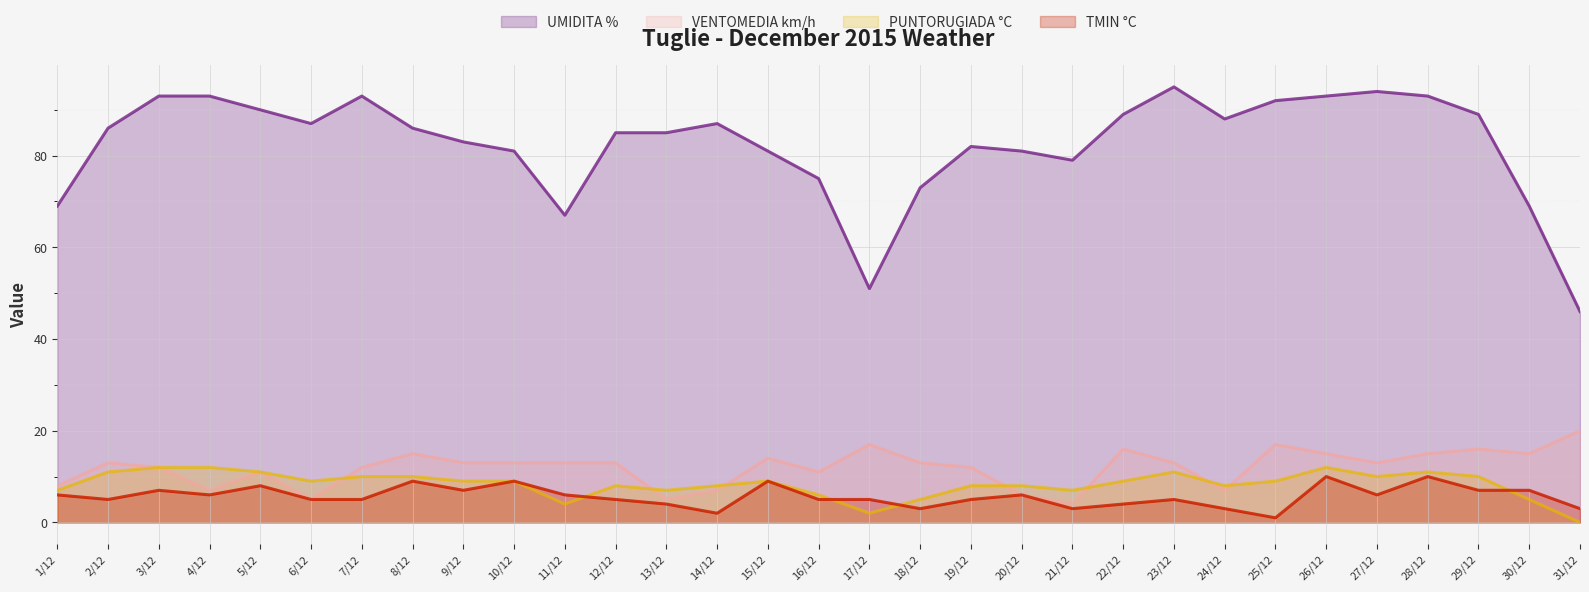

What is the difference between the second highest and minimum values in the VENTOMEDIA km/h series?

13